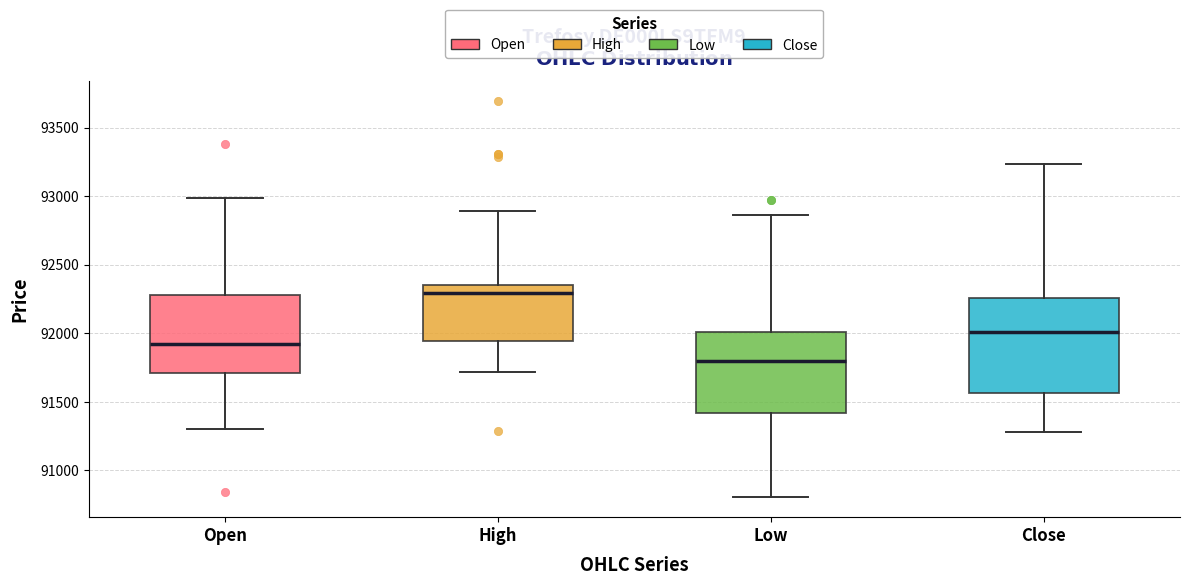

Comparing the boxes themselves (not the whiskers), which one is the tallest?

Close